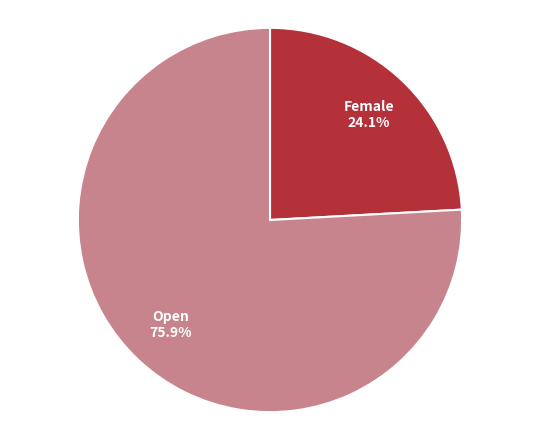

Approximately how many times larger is the value at Open compared to Female?

3.1